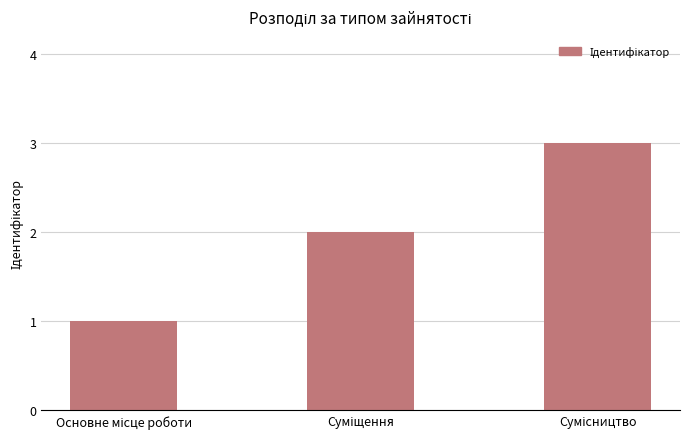

What is the greatest value displayed?

3